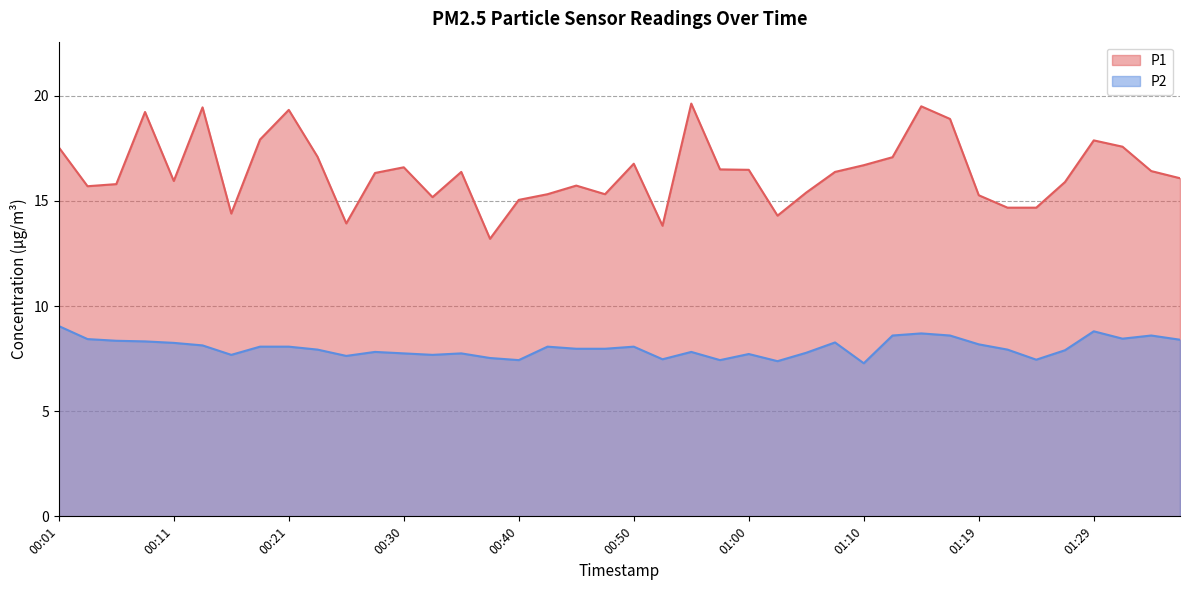

Reading right to left, what are all the values shown in this chart?

P1: 01:36=16.1	01:34=16.4	01:32=17.6	01:29=17.9	01:27=15.9	01:24=14.7	01:22=14.7	01:19=15.3	01:17=18.9	01:14=19.5	01:12=17.1	01:10=16.7	01:07=16.4	01:05=15.4	01:02=14.3	01:00=16.5	00:57=16.5	00:55=19.6	00:53=13.8	00:50=16.8	00:48=15.3	00:45=15.7	00:43=15.3	00:40=15.1	00:38=13.2	00:35=16.4	00:33=15.2	00:30=16.6	00:28=16.3	00:26=13.9	00:23=17.1	00:21=19.3	00:18=17.9	00:16=14.4	00:13=19.4	00:11=15.9	00:08=19.2	00:06=15.8	00:04=15.7	00:01=17.6
P2: 01:36=8.4	01:34=8.6	01:32=8.4	01:29=8.8	01:27=7.9	01:24=7.5	01:22=7.9	01:19=8.2	01:17=8.6	01:14=8.7	01:12=8.6	01:10=7.3	01:07=8.3	01:05=7.8	01:02=7.4	01:00=7.7	00:57=7.4	00:55=7.8	00:53=7.5	00:50=8.1	00:48=8.0	00:45=8.0	00:43=8.1	00:40=7.4	00:38=7.5	00:35=7.8	00:33=7.7	00:30=7.8	00:28=7.8	00:26=7.6	00:23=7.9	00:21=8.1	00:18=8.1	00:16=7.7	00:13=8.1	00:11=8.2	00:08=8.3	00:06=8.3	00:04=8.4	00:01=9.1